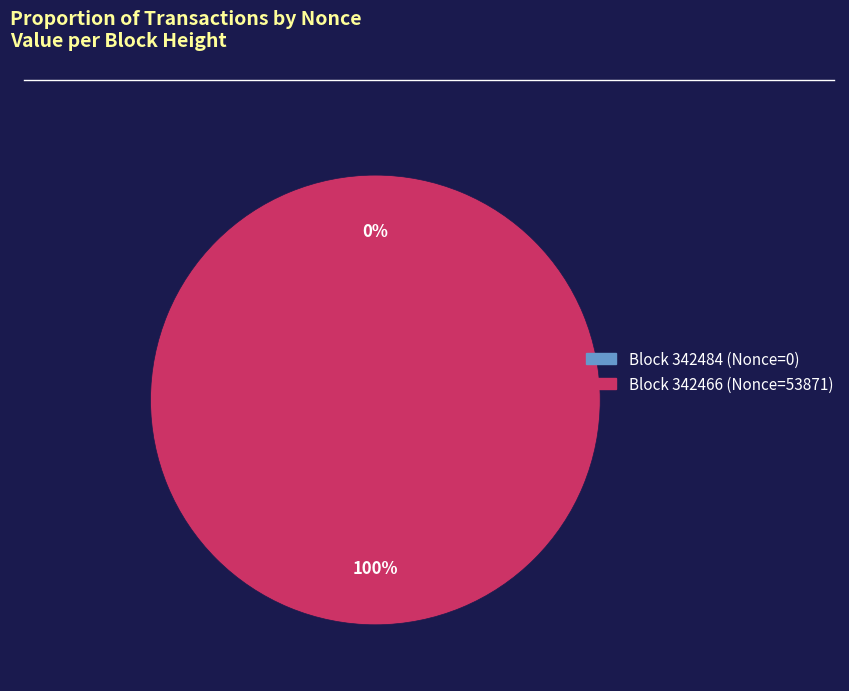

What is the total percentage of 342466 and 342484?

100.0%